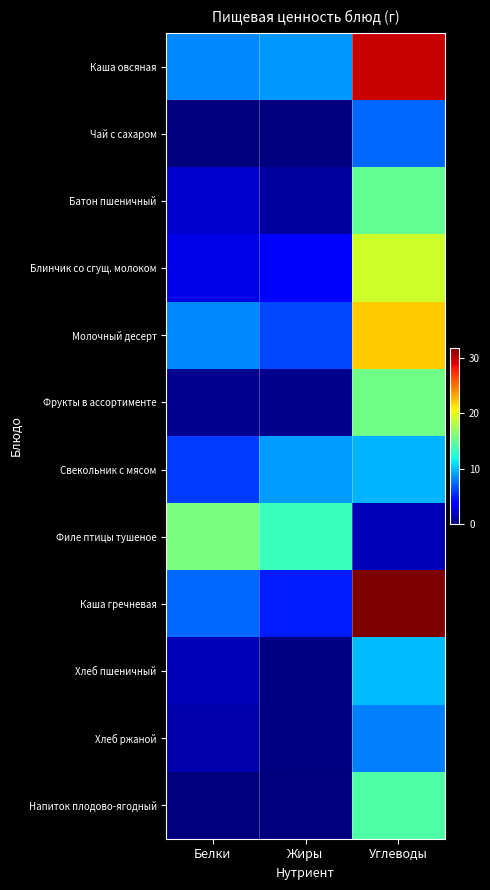

Reading left to right, transcribe all the data shown in this chart.

Каша овсяная: Белки=8.2	Жиры=8.7	Углеводы=29.7
Чай с сахаром: Белки=0.0	Жиры=0.0	Углеводы=7.3
Батон пшеничный: Белки=2.2	Жиры=0.9	Углеводы=14.9
Блинчик со сгущ. молоком: Белки=2.9	Жиры=4.0	Углеводы=19.0
Молочный десерт: Белки=8.2	Жиры=6.2	Углеводы=22.0
Фрукты в ассортименте: Белки=0.6	Жиры=0.5	Углеводы=15.4
Свекольник с мясом: Белки=5.9	Жиры=8.8	Углеводы=9.6
Филе птицы тушеное: Белки=15.8	Жиры=13.4	Углеводы=1.6
Каша гречневая: Белки=7.3	Жиры=5.0	Углеводы=31.8
Хлеб пшеничный: Белки=1.5	Жиры=0.2	Углеводы=9.8
Хлеб ржаной: Белки=1.3	Жиры=0.2	Углеводы=8.0
Напиток плодово-ягодный: Белки=0.0	Жиры=0.0	Углеводы=14.2